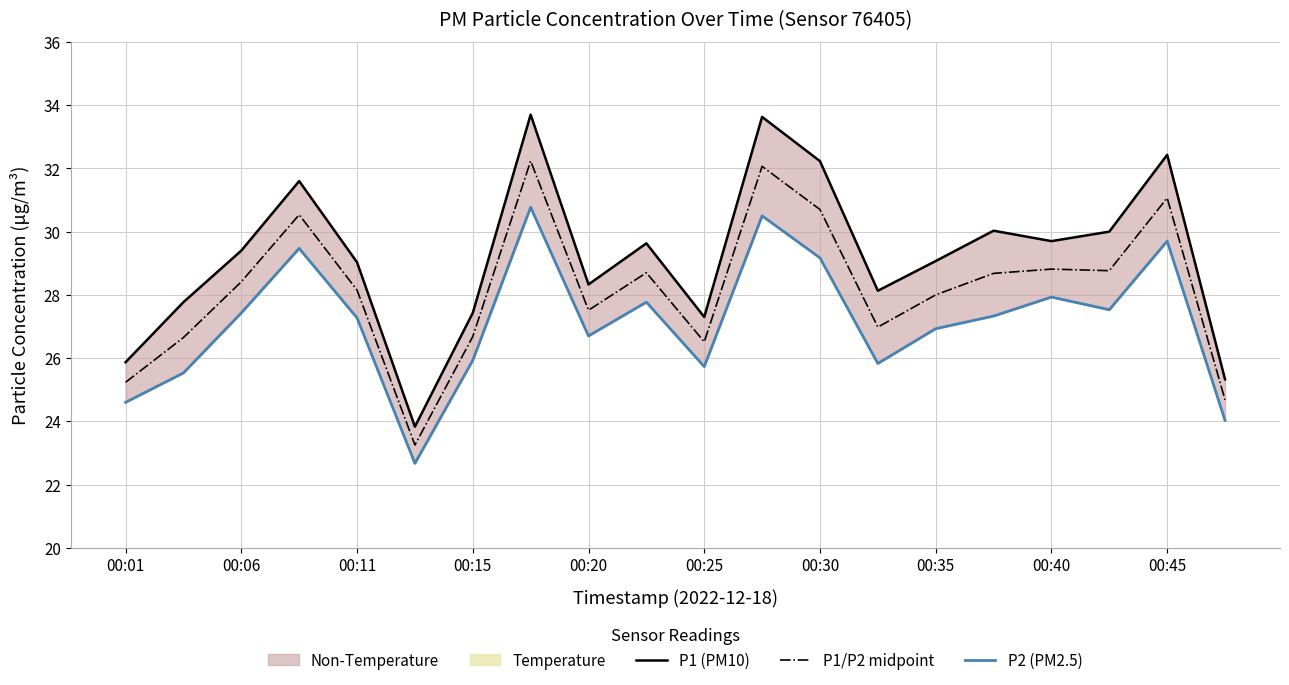

The P1/P2 midpoint series shows 48.1 at 00:20. True or false?

False